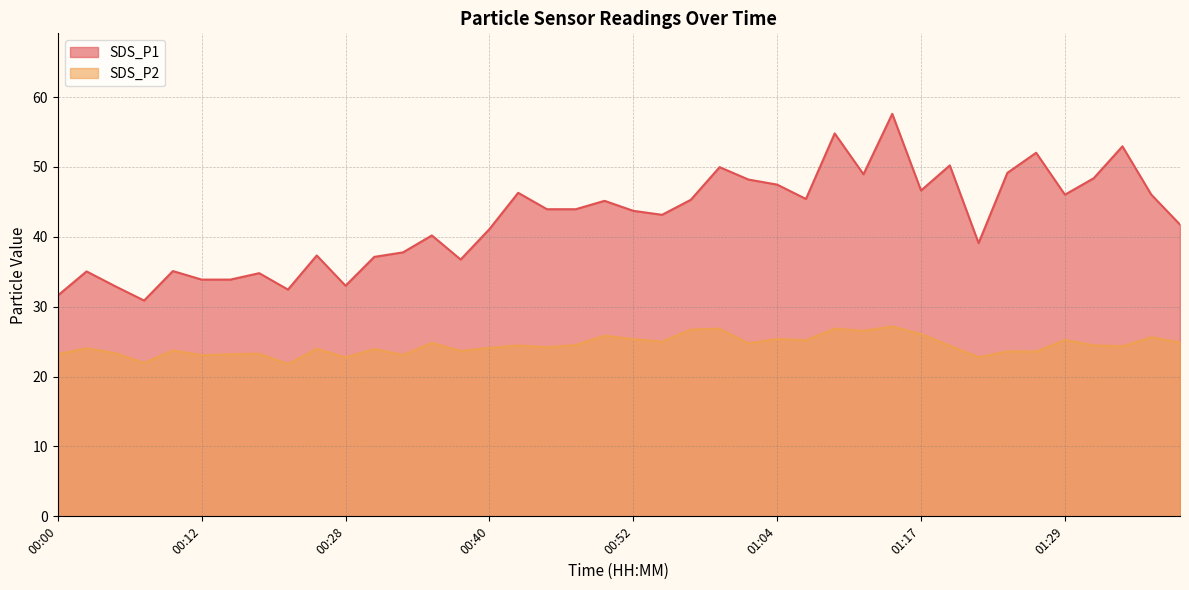

Which series has the largest total across all categories?

SDS_P1